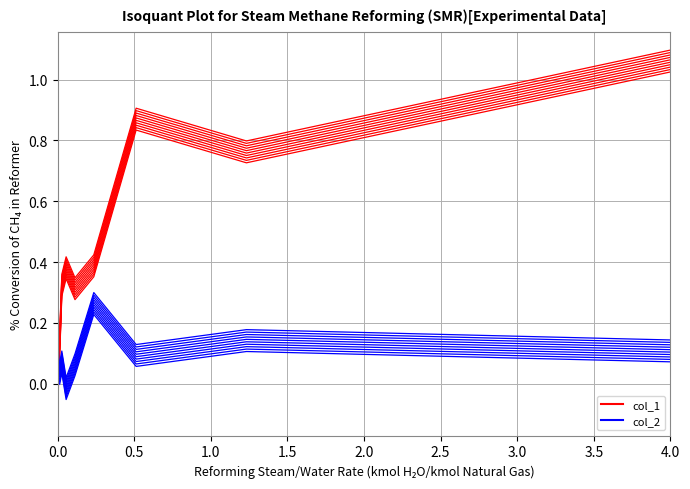

How many lines are shown in the chart?

20